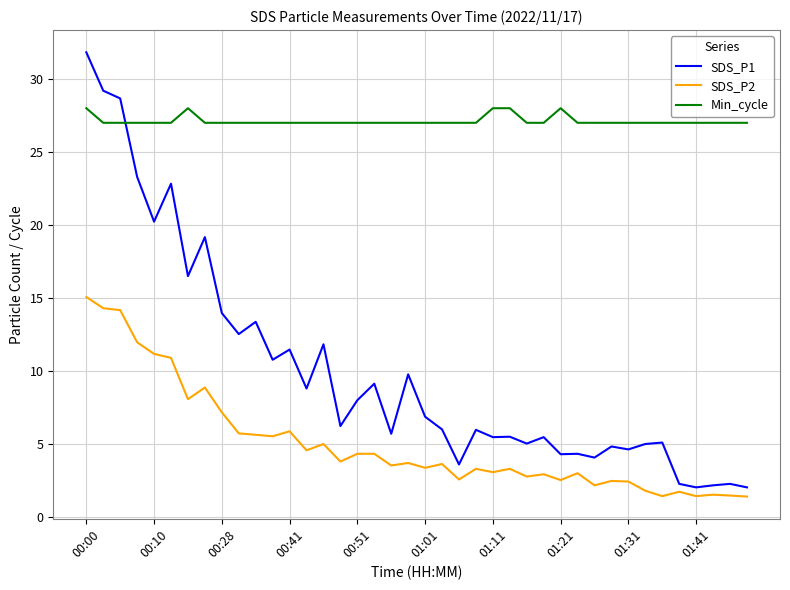

What is the minimum value for SDS_P1?

2.0